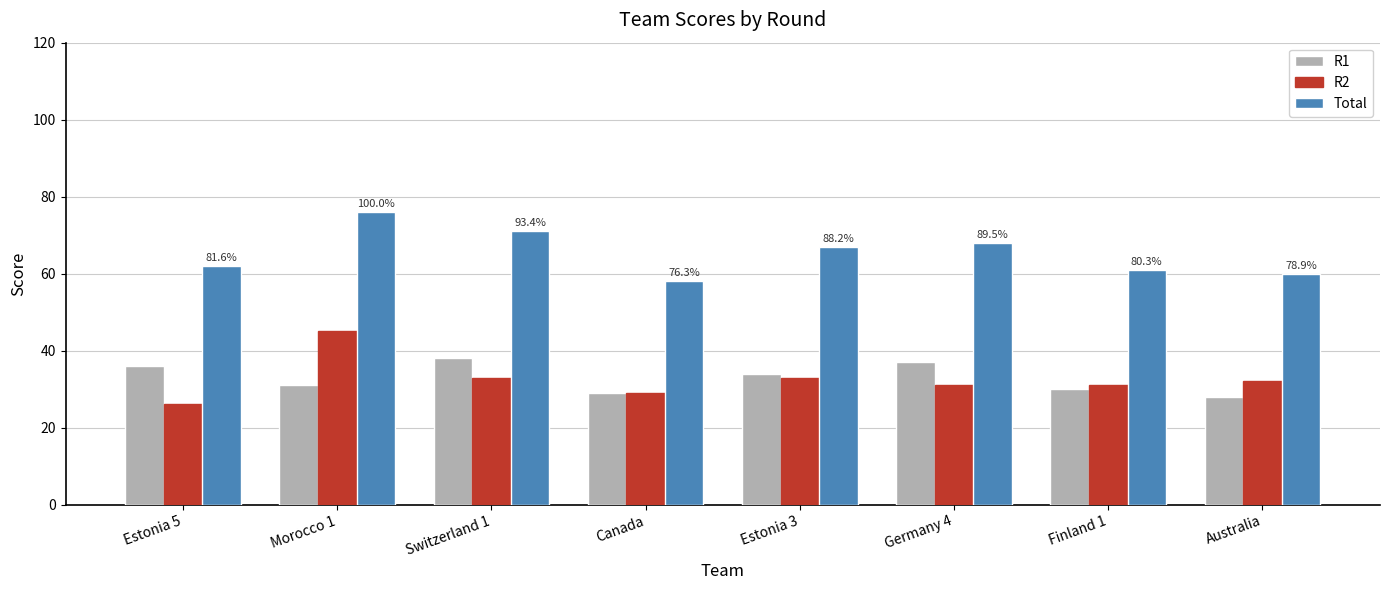

What is the smallest value displayed?

26